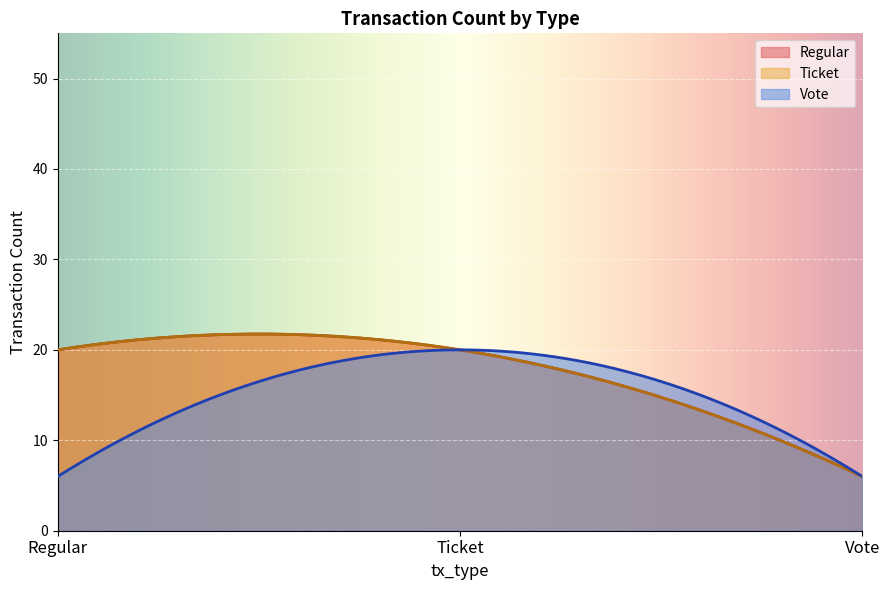

How many lines are shown in the chart?

3